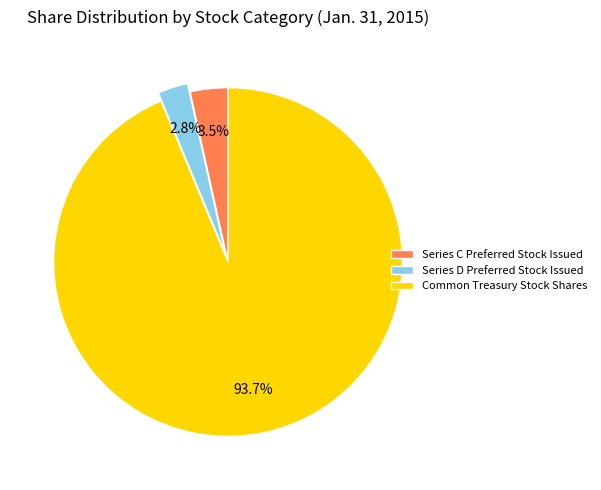

Which slice represents more than half of the pie?

Common Treasury Stock Shares